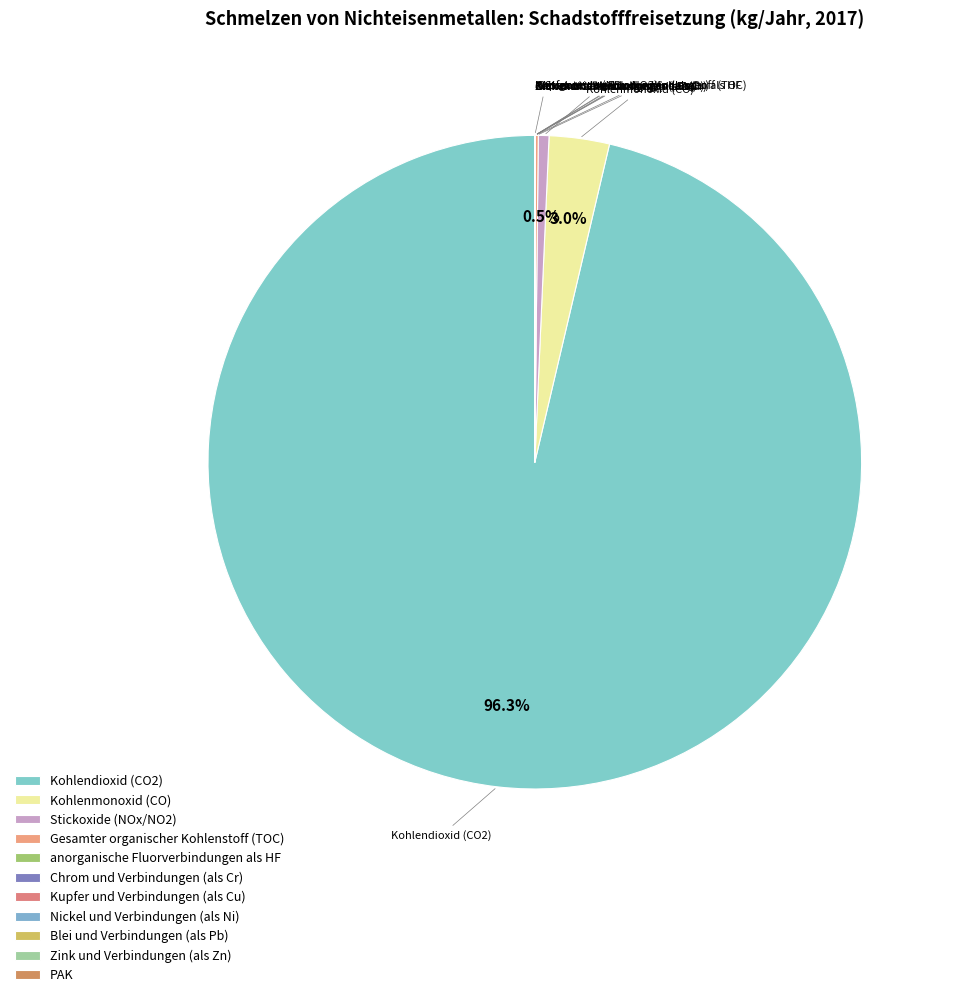

Does any single category account for the majority?

Yes